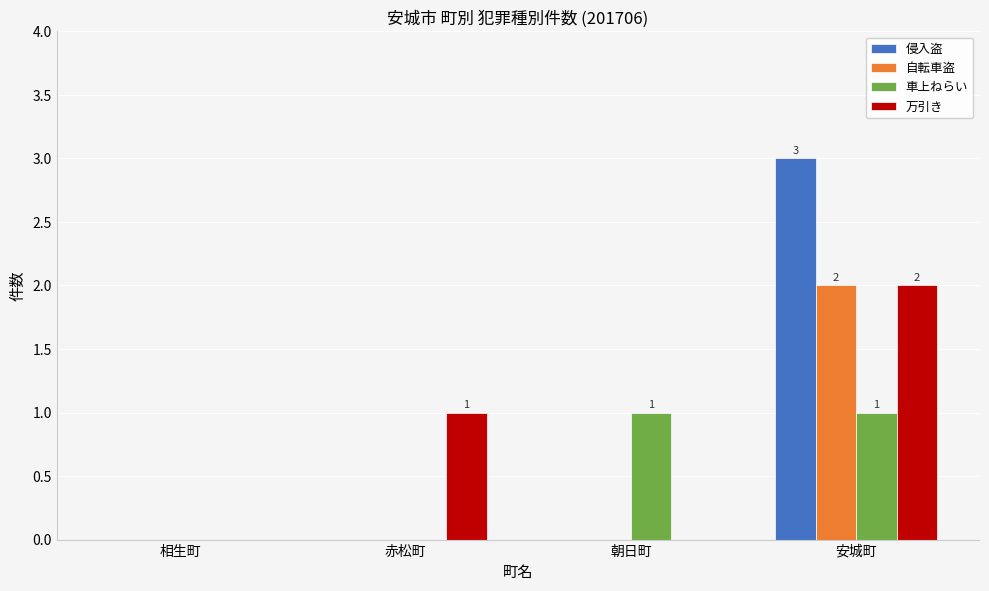

Is the value of 侵入盗 at 朝日町 greater than the value of 車上ねらい at 朝日町?

No